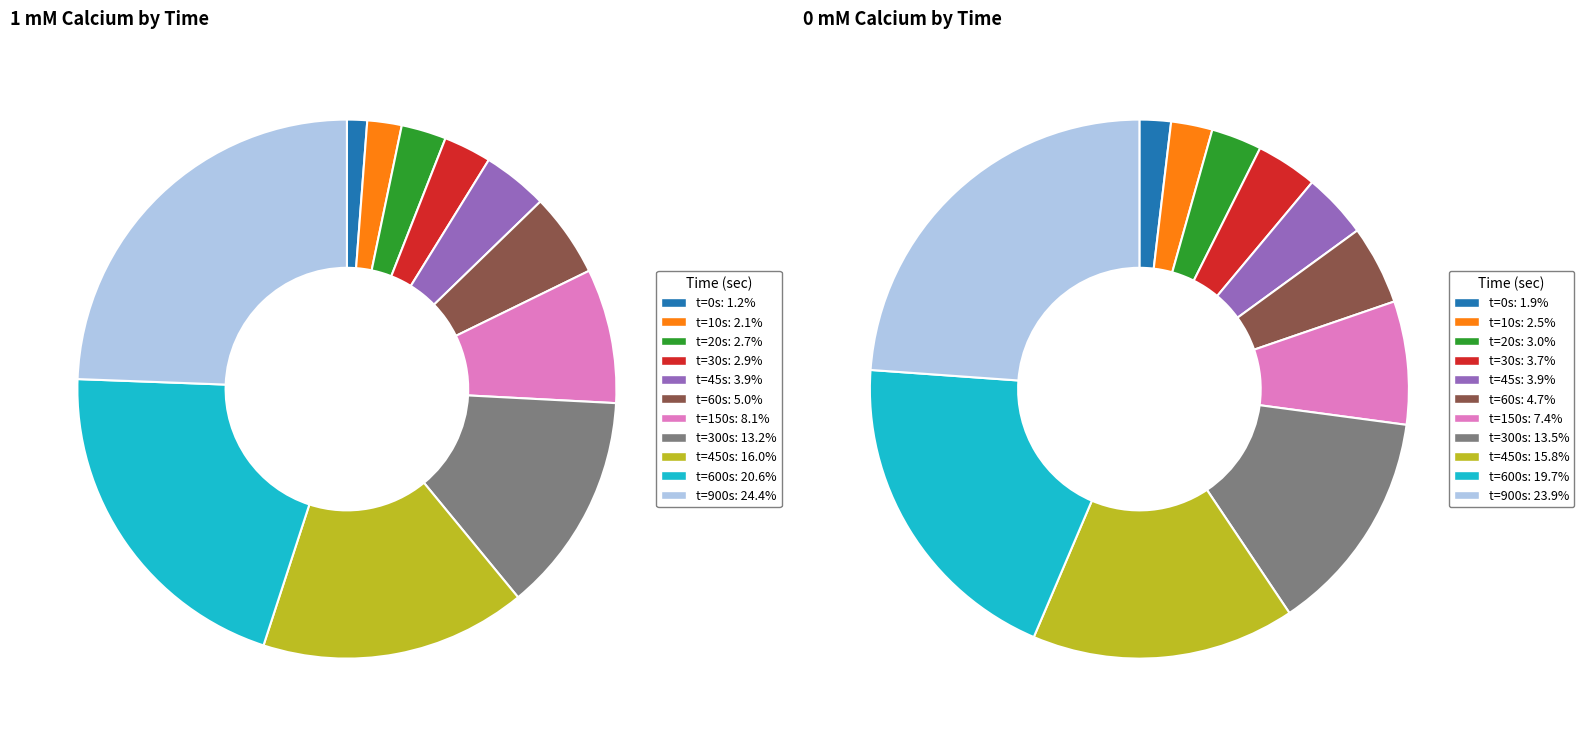

To the nearest percent, what percentage of the pie is 150?

7%